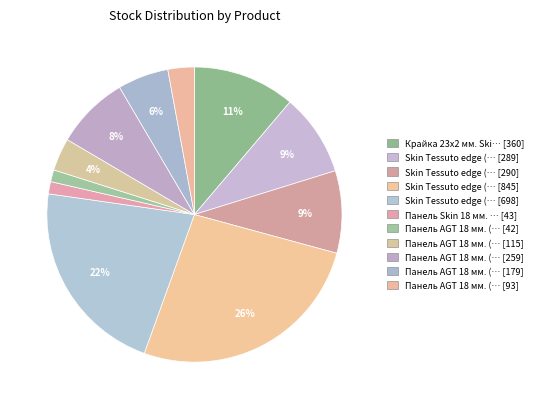

How many slices are in this pie chart?

11